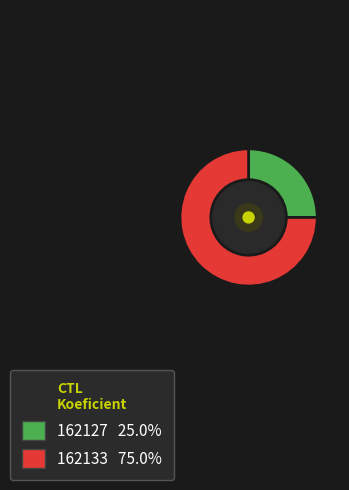

Which category has the smallest portion of the pie?

162127